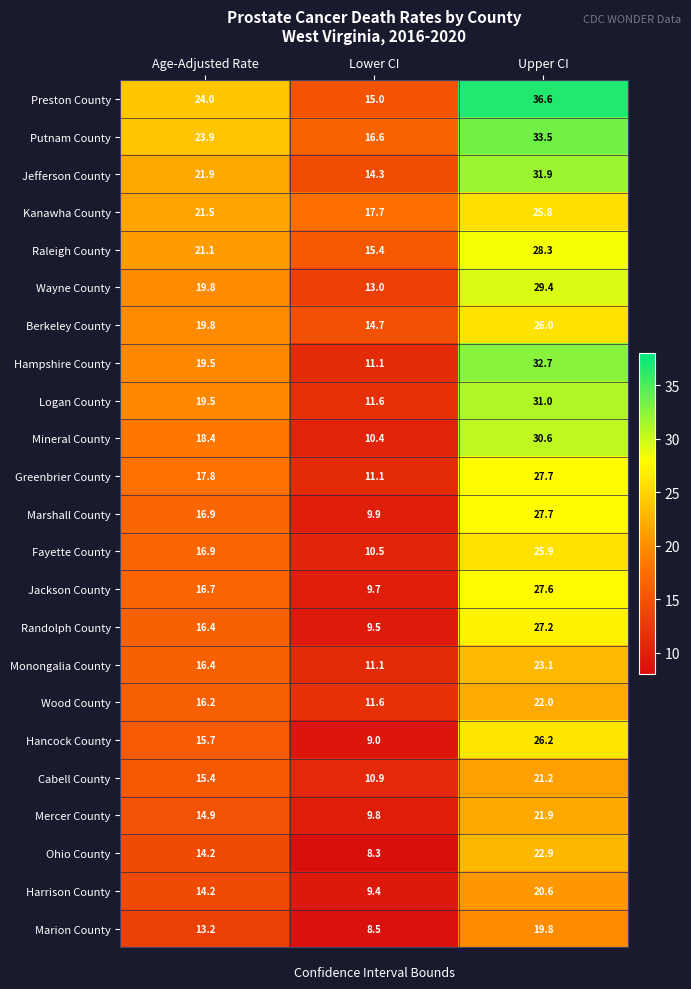

At how many categories does at least one series exceed 10?

3